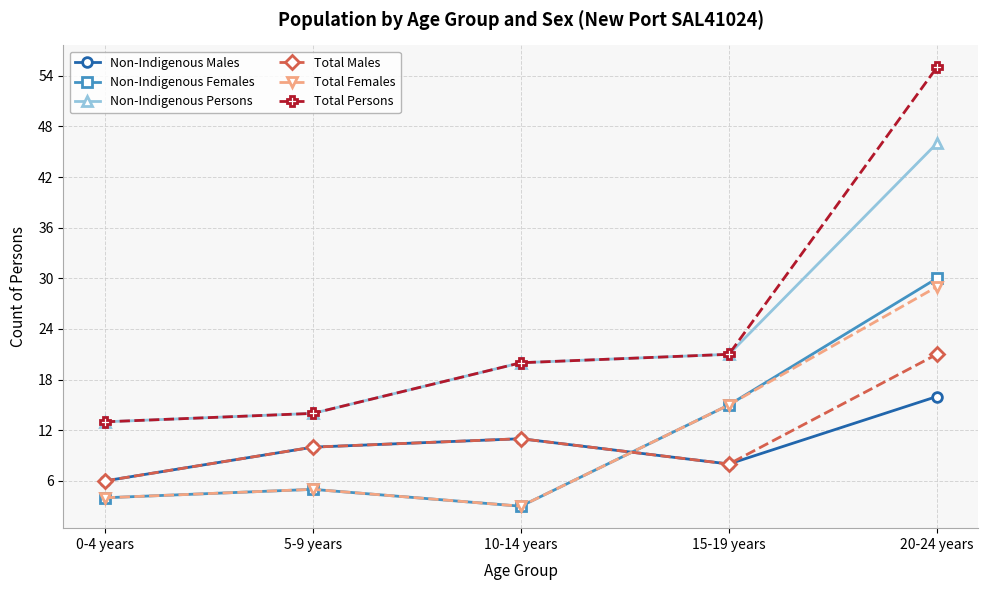

Reading right to left, transcribe all the data shown in this chart.

Non-Indigenous Males: 16	8	11	10	6
Non-Indigenous Females: 30	15	3	5	4
Non-Indigenous Persons: 46	21	20	14	13
Total Males: 21	8	11	10	6
Total Females: 29	15	3	5	4
Total Persons: 55	21	20	14	13